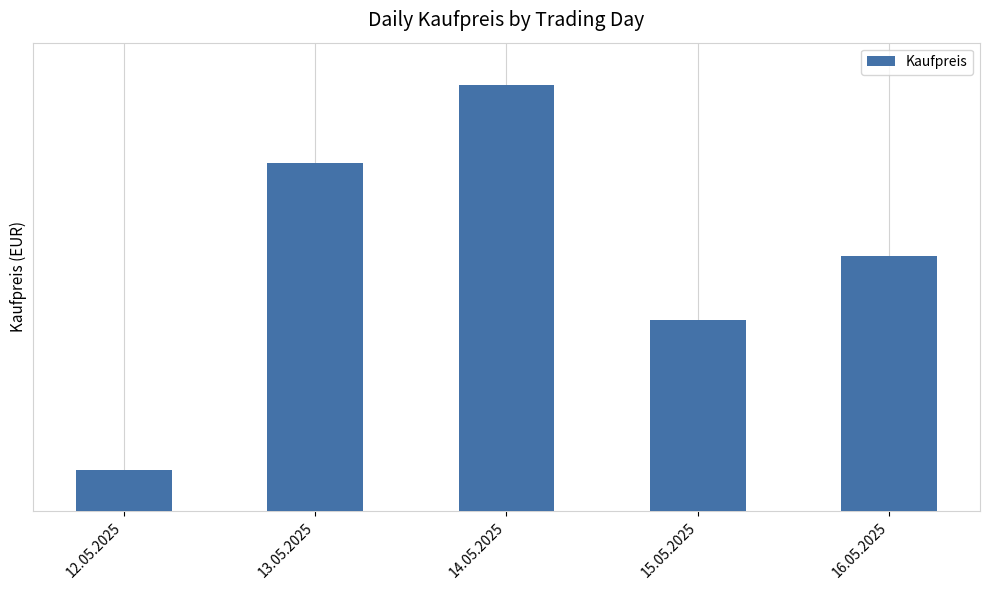

What is the value of the 5th bar from the left?

57782.6